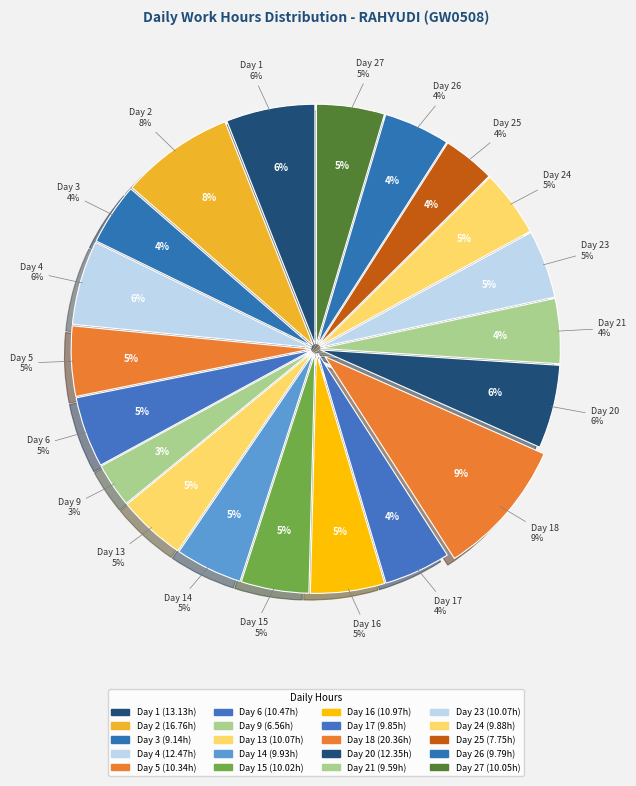

To the nearest percent, what is the difference between the largest and smallest slice percentages?

6%